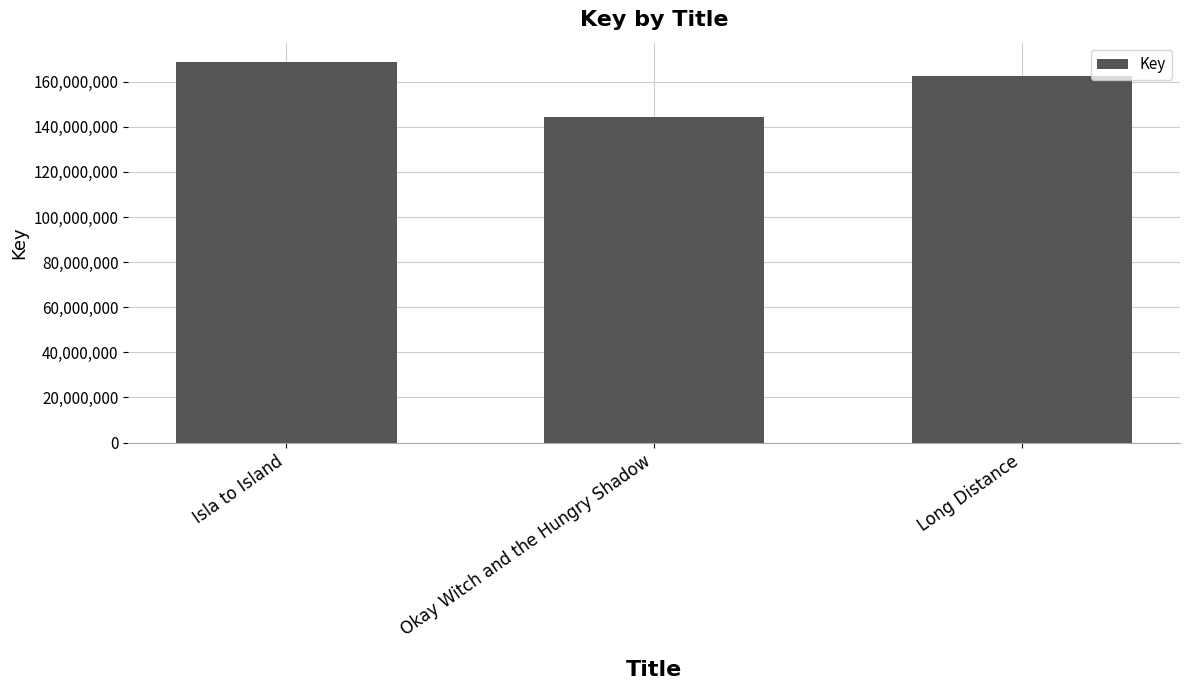

Where does the data first go above 162474177?

Isla to Island